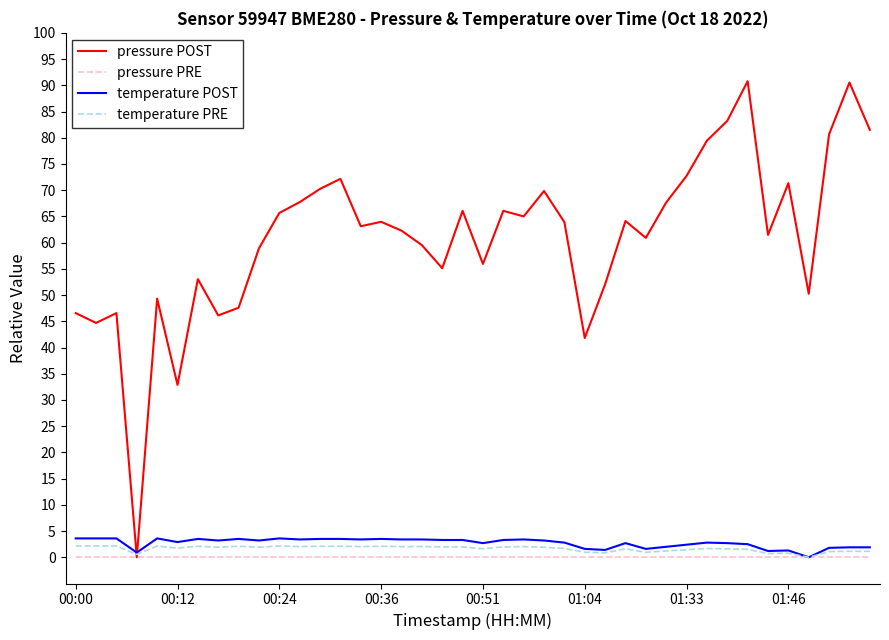

What is the maximum value for pressure POST?

90.8